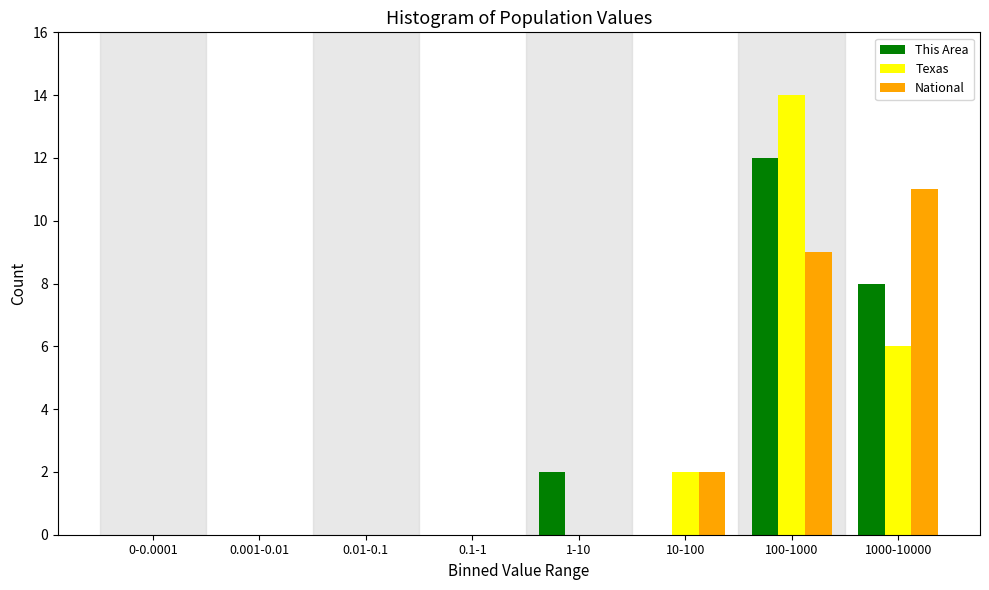

Reading left to right, list all the values displayed in this chart.

This Area: 0-0.0001=0	0.001-0.01=0	0.01-0.1=0	0.1-1=0	1-10=2	10-100=0	100-1000=12	1000-10000=8
Texas: 0-0.0001=0	0.001-0.01=0	0.01-0.1=0	0.1-1=0	1-10=0	10-100=2	100-1000=14	1000-10000=6
National: 0-0.0001=0	0.001-0.01=0	0.01-0.1=0	0.1-1=0	1-10=0	10-100=2	100-1000=9	1000-10000=11